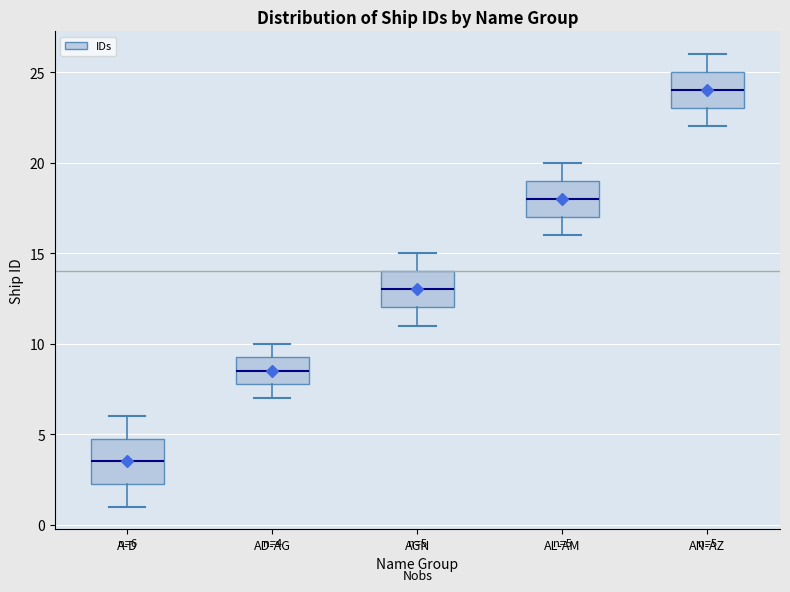

Which box has the lowest median line?

A-D